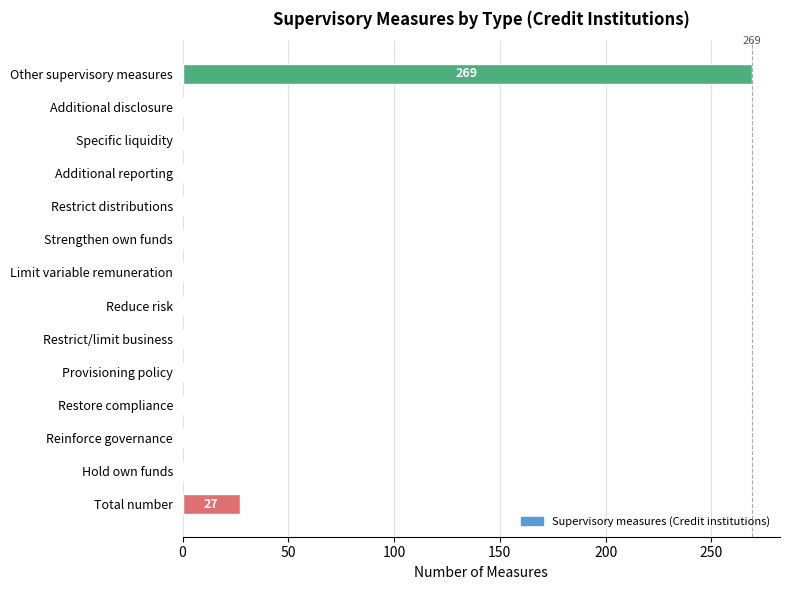

What is the greatest value displayed?

269